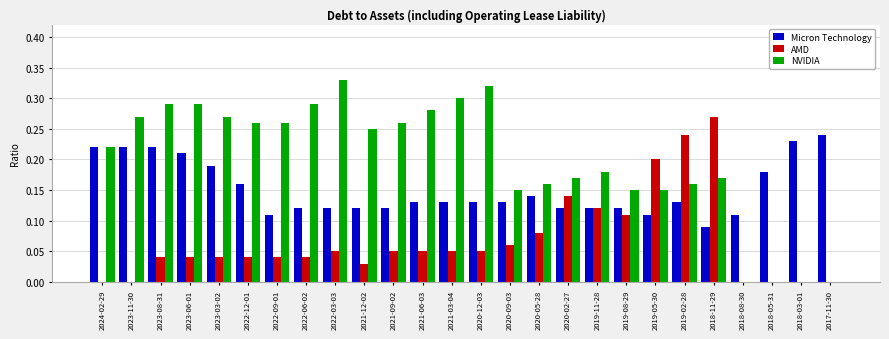

What is the sum of all AMD values?

1.7